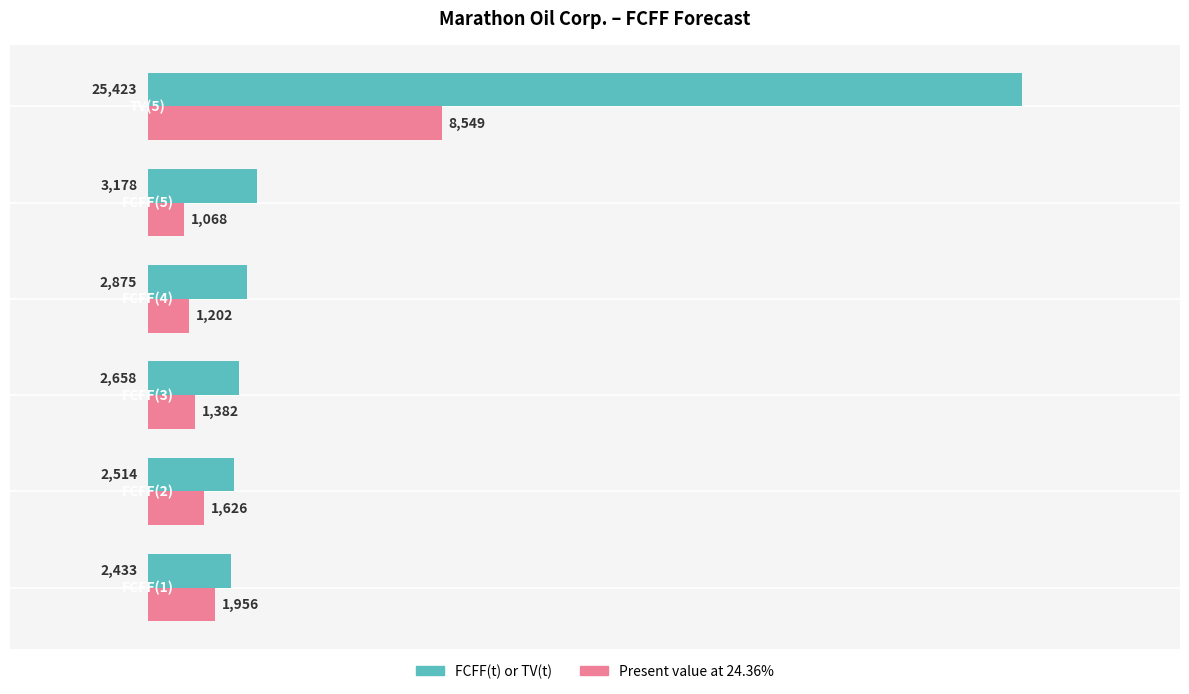

Which series has the largest total across all categories?

FCFF(t) or TV(t)